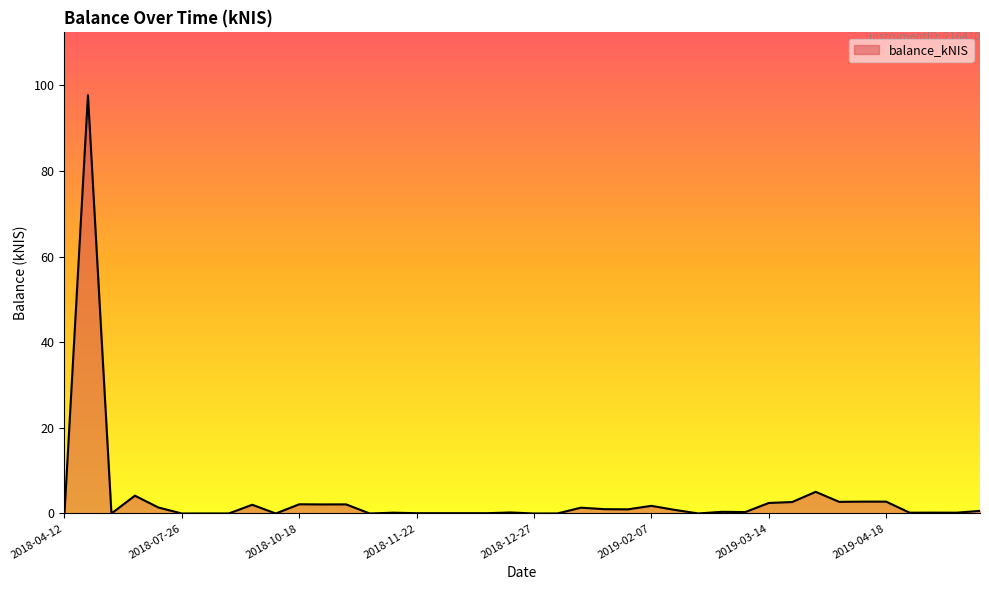

Count the number of data series in this chart.

1